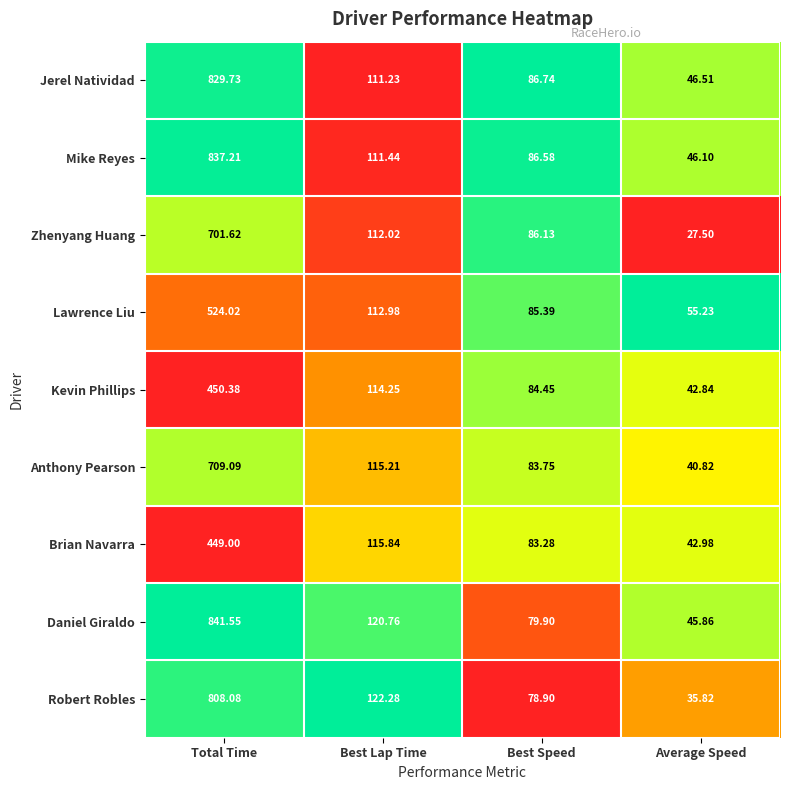

At Total Time, list the series in order from largest to smallest.

Daniel Giraldo, Mike Reyes, Jerel Natividad, Robert Robles, Anthony Pearson, Zhenyang Huang, Lawrence Liu, Kevin Phillips, Brian Navarra